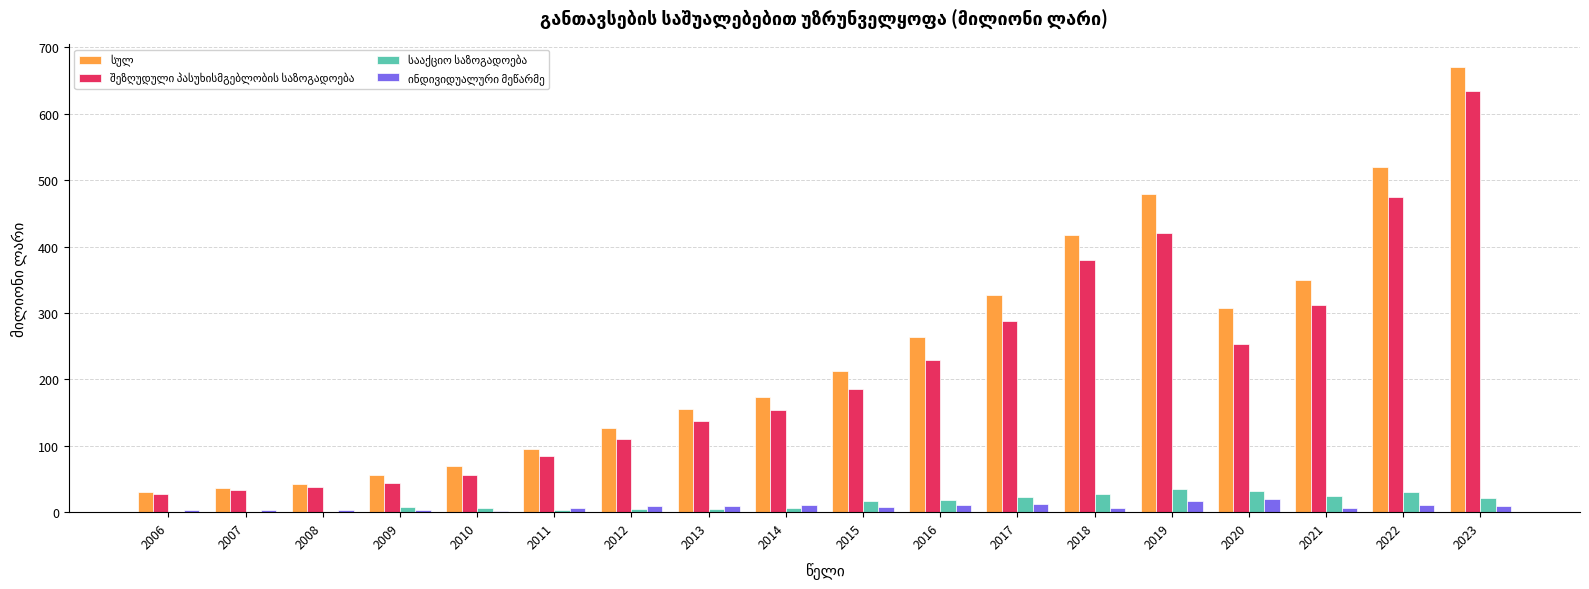

At which category is the sum across all series the highest?

2023